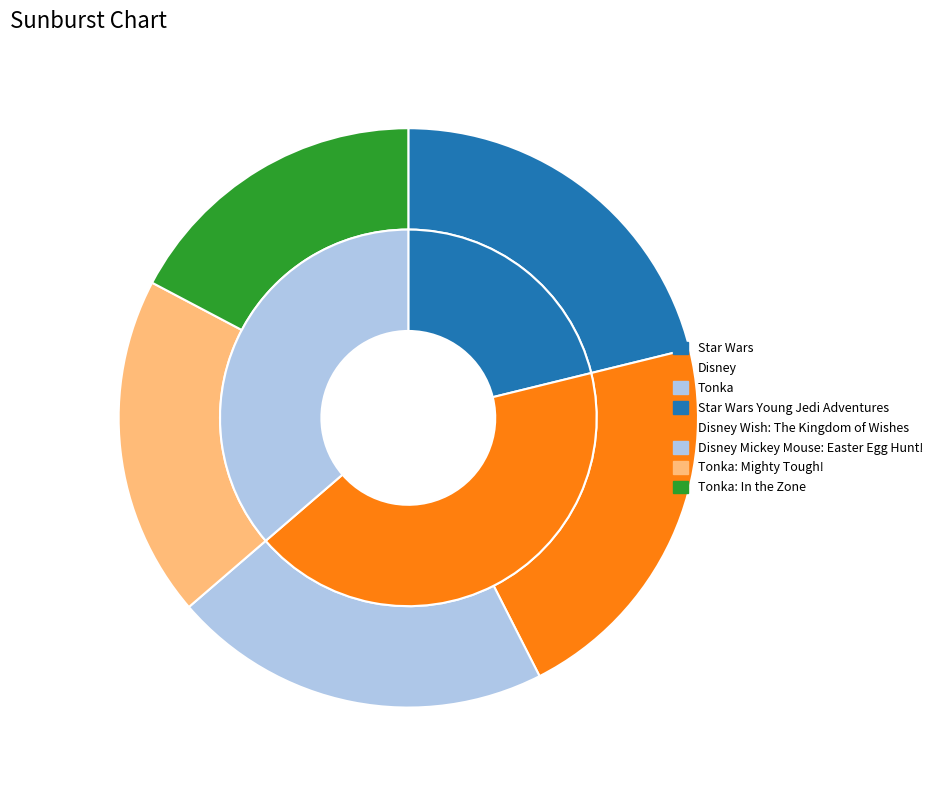

To the nearest percent, what is the combined percentage of Disney Mickey Mouse: Easter Egg Hunt! and Disney Wish: The Kingdom of Wishes?

43%